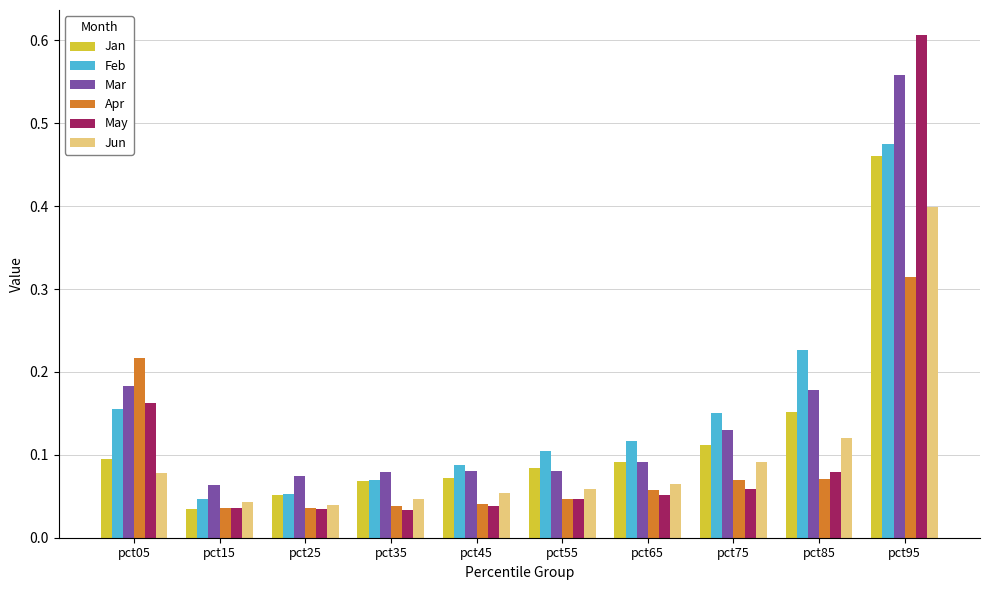

Is it true that Jan equals 0.1 at pct15?

False